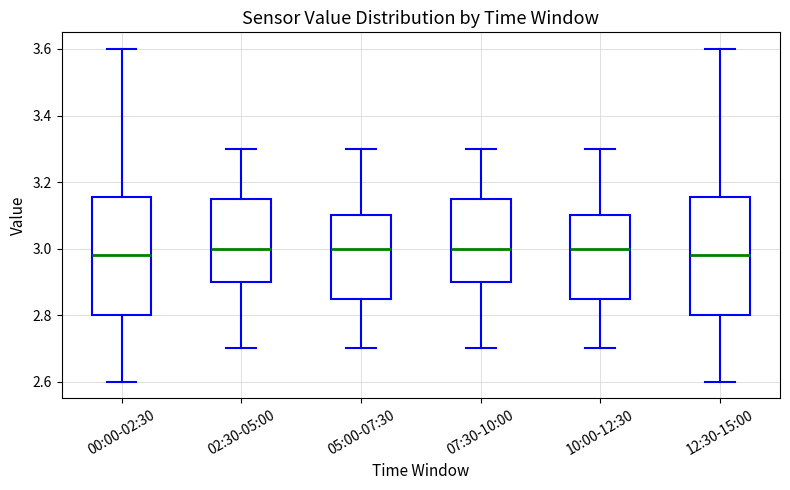

Where is the lower edge of the box for 12:30-15:00 on the y-axis? The values are not printed on the chart, so give them approximately, as read against the axis.

2.80